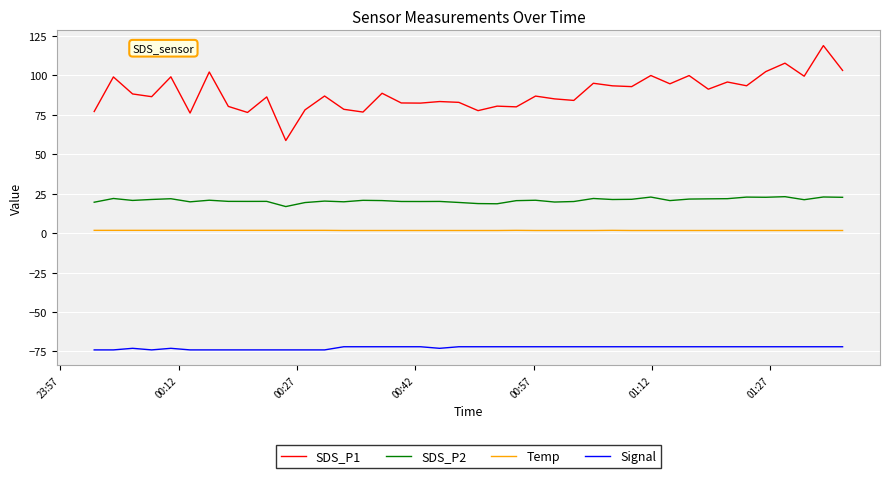

Which series has the largest range (max minus min)?

SDS_P1